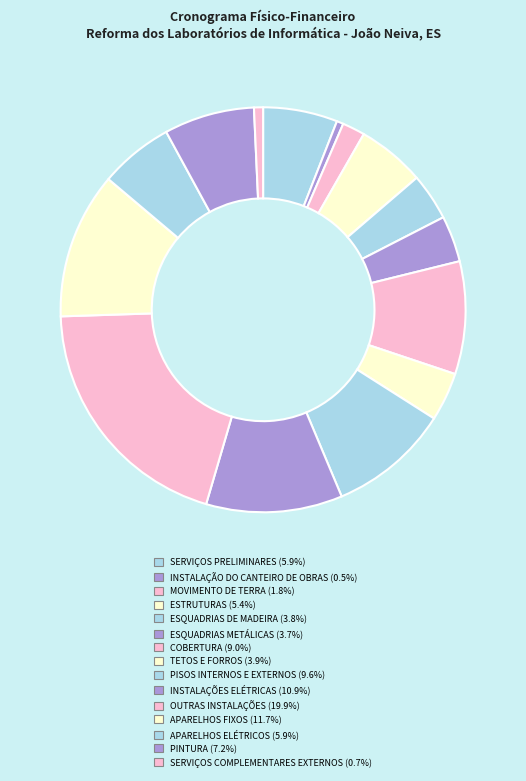

How many slices are in this pie chart?

15